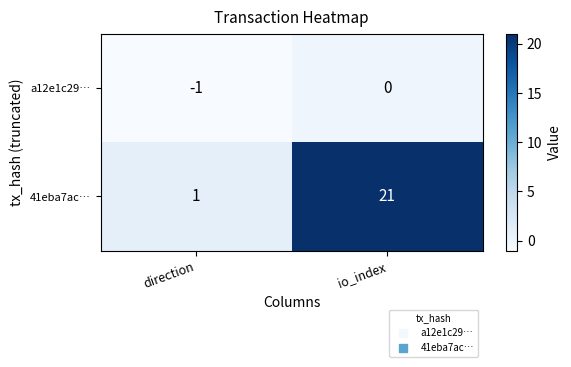

What is the spread (max minus min) of values at direction?

2